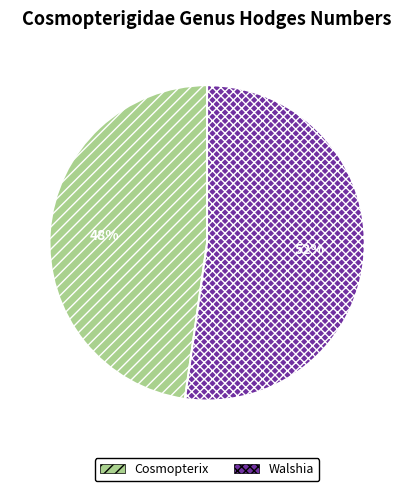

Which slice represents more than half of the pie?

Walshia